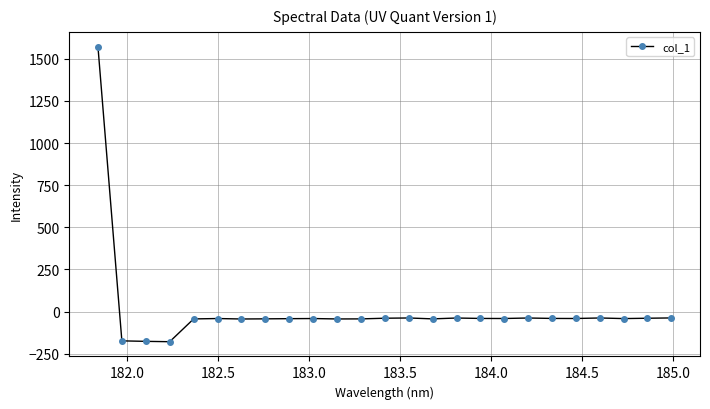

How many values are below zero?

24